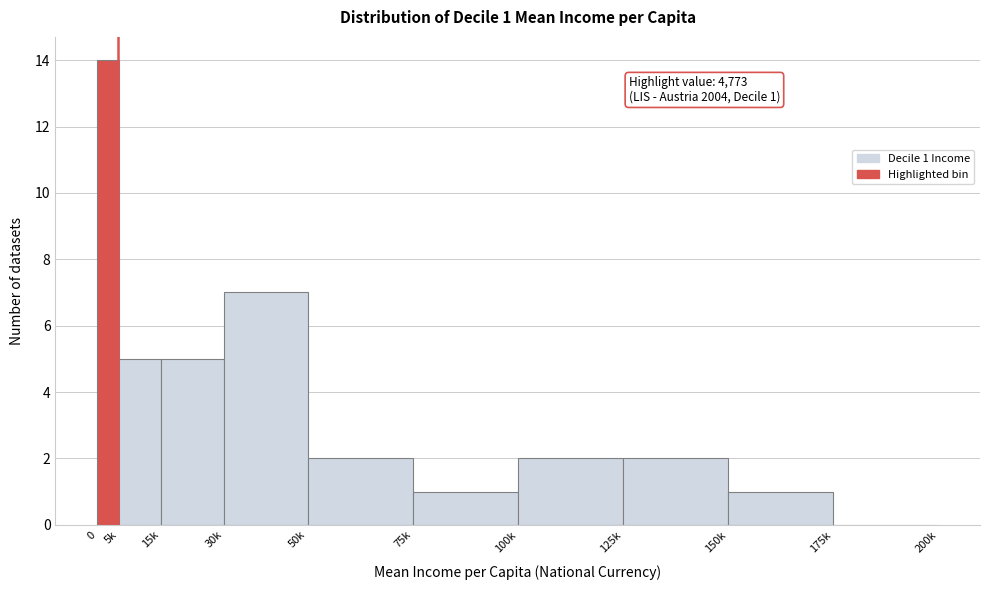

Reading left to right, what are all the values shown in this chart?

0=14	5k=5	15k=5	30k=7	50k=2	75k=1	100k=2	125k=2	150k=1	175k=0